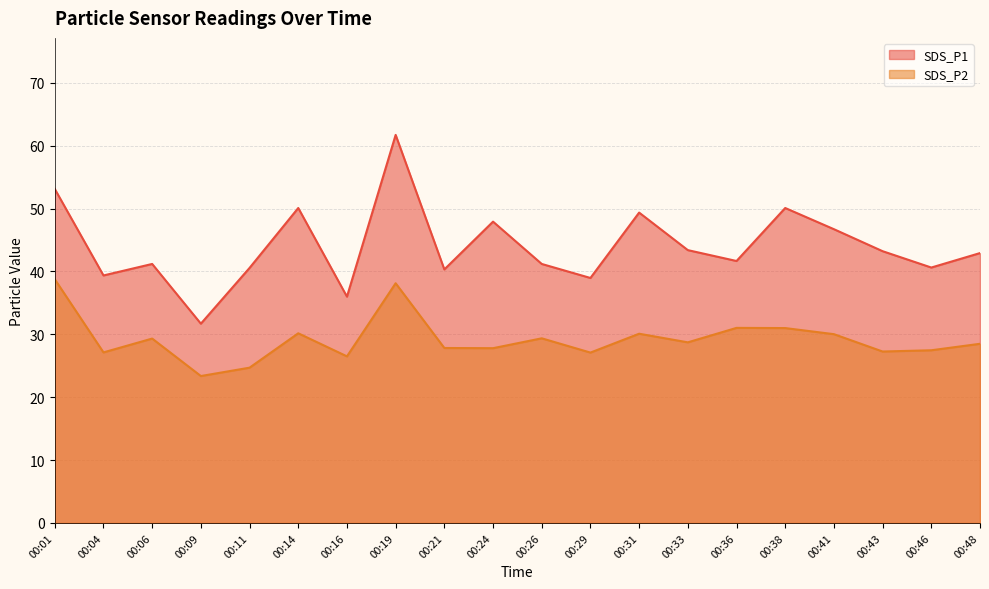

Count the number of categories in the chart.

20